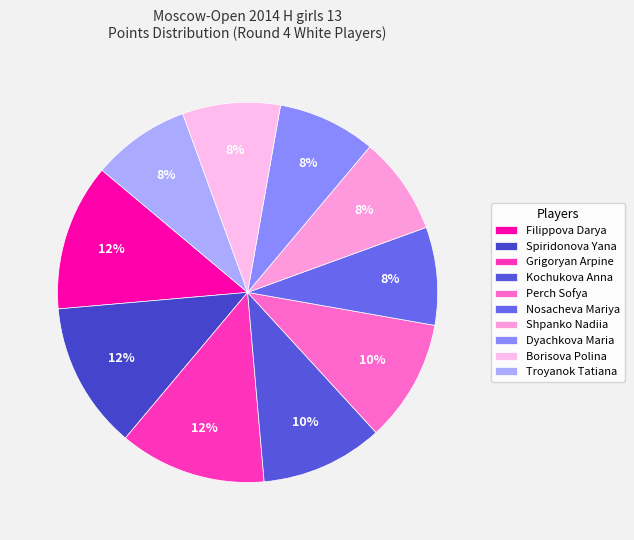

What percentage is NOT represented by Dyachkova Maria?

91.7%